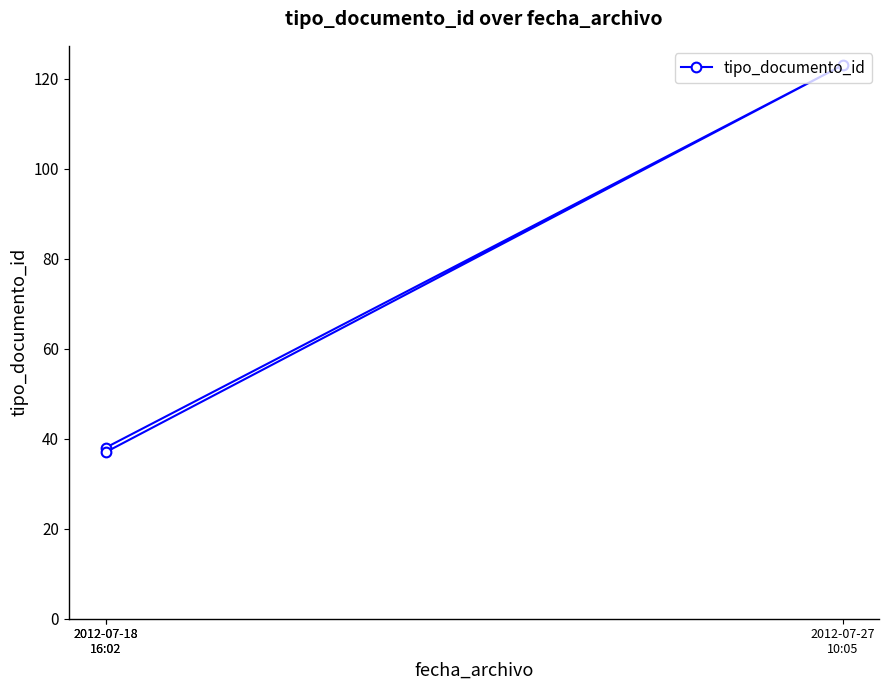

The value at 2012-07-18
16:02 is 60. True or false?

False